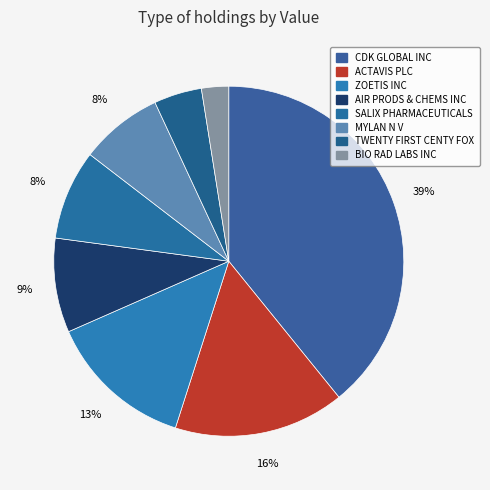

Does any single category account for the majority?

No